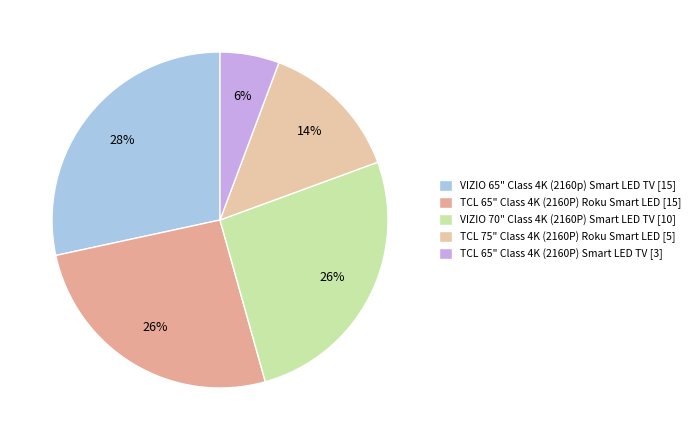

Combined, do TCL 65" Class 4K (2160P) Smart LED TV [3] and TCL 65" Class 4K (2160P) Roku Smart LED [15] account for over 50%?

No